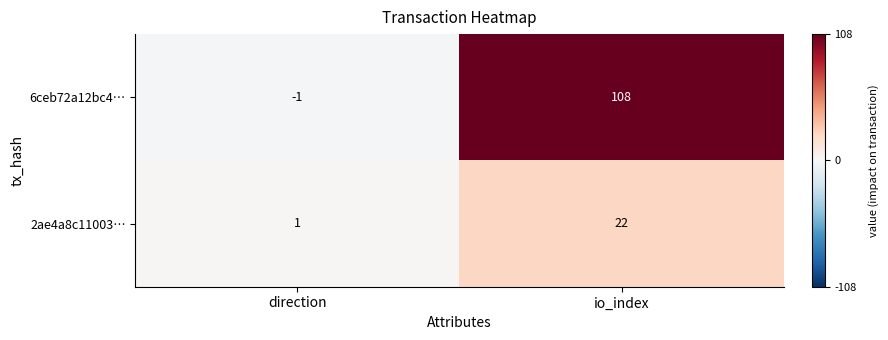

Rank the series by their average value, from highest to lowest.

6ceb72a12bc4…, 2ae4a8c11003…